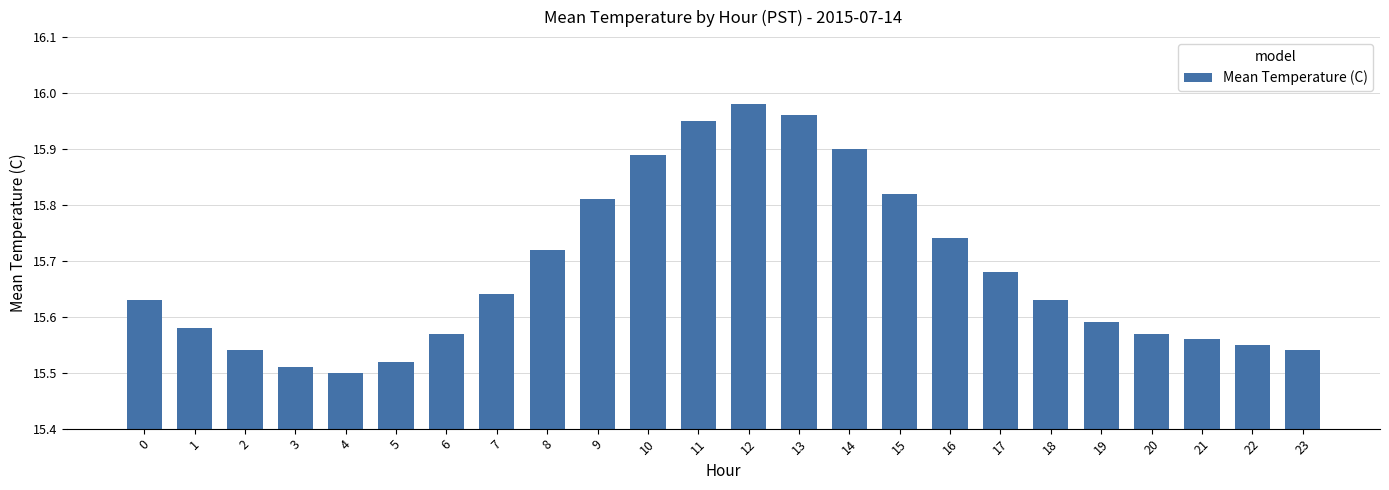

Does the chart contain stacked bars?

No